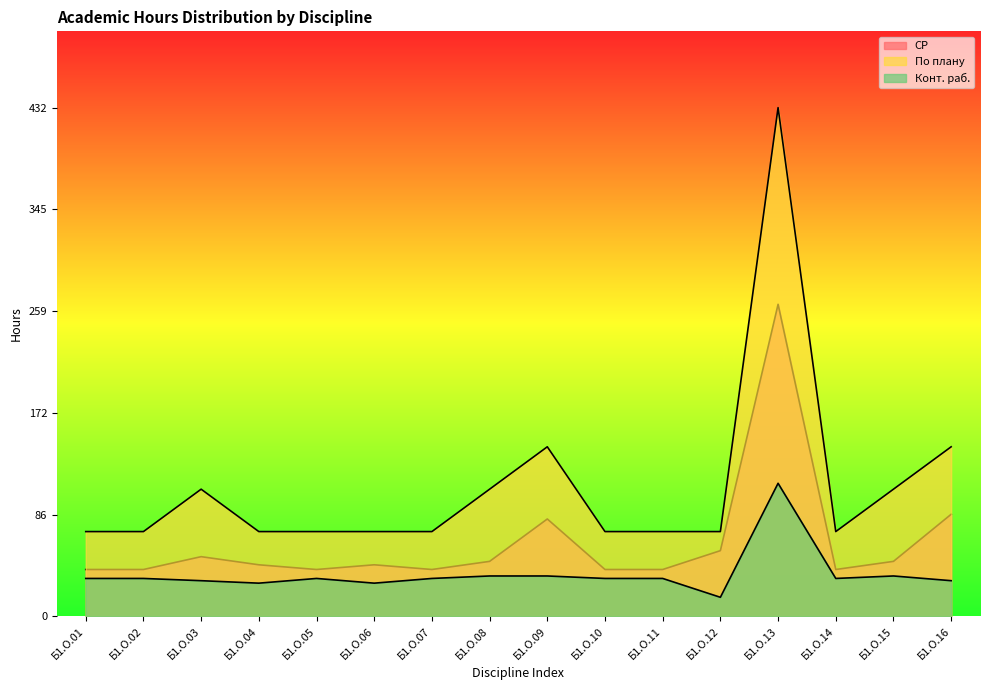

What is the average value of the Конт. раб. series?

35.9